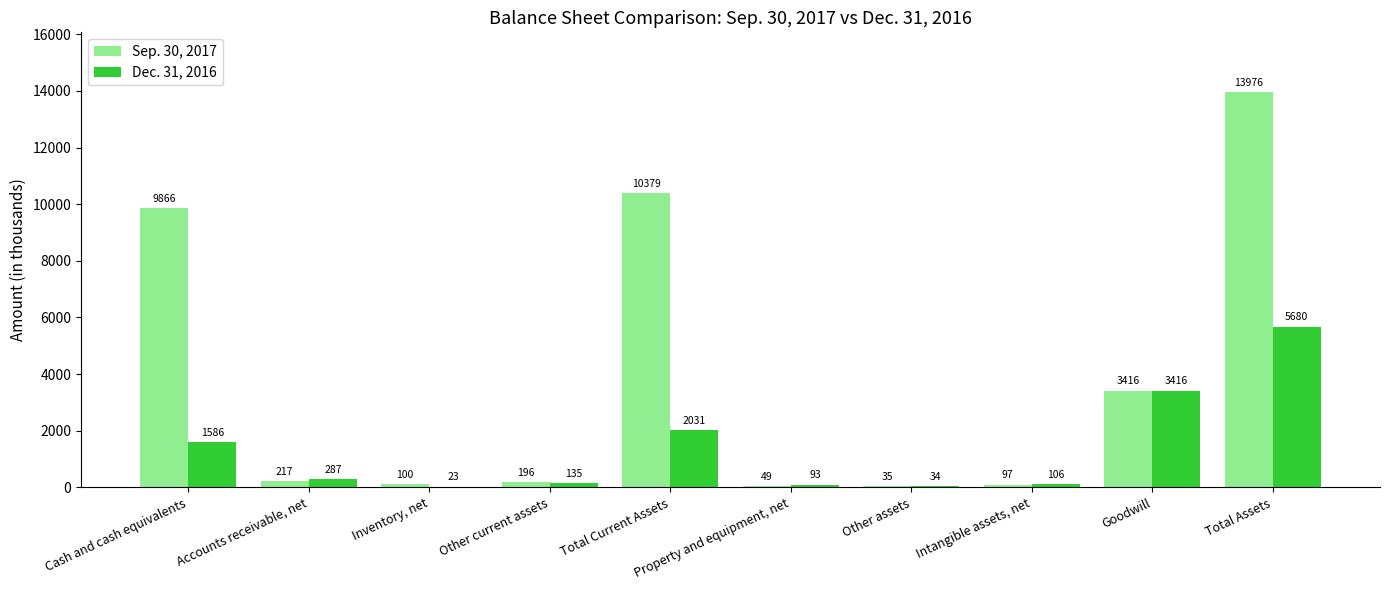

Is it true that Dec. 31, 2016 equals 1040 at Cash and cash equivalents?

False